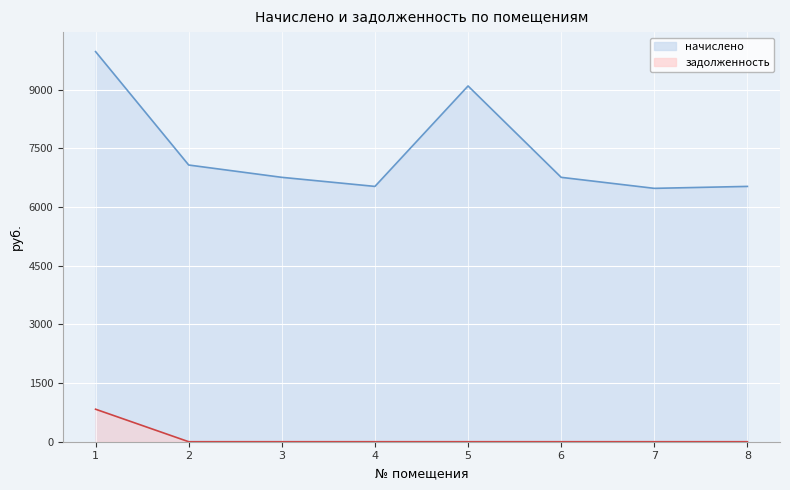

What is the spread (max minus min) of values at 3?

6756.5